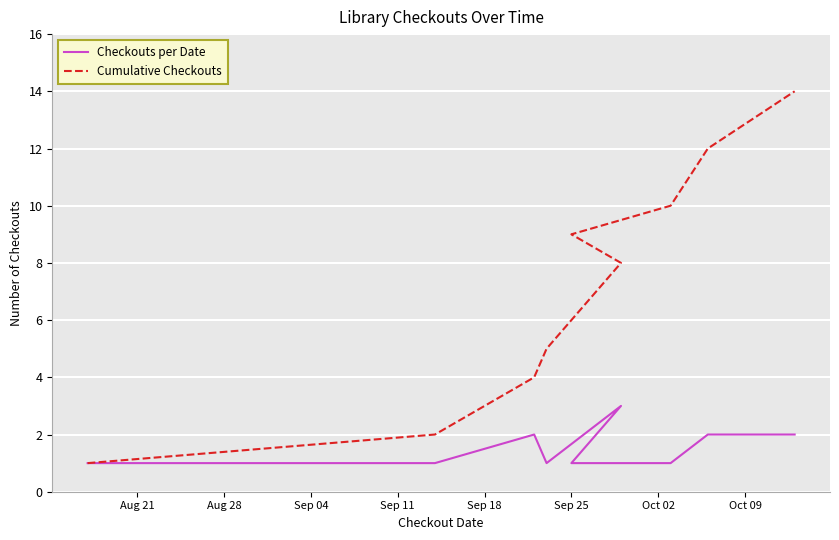

Is it true that Cumulative Checkouts equals 0 at Aug 21?

False